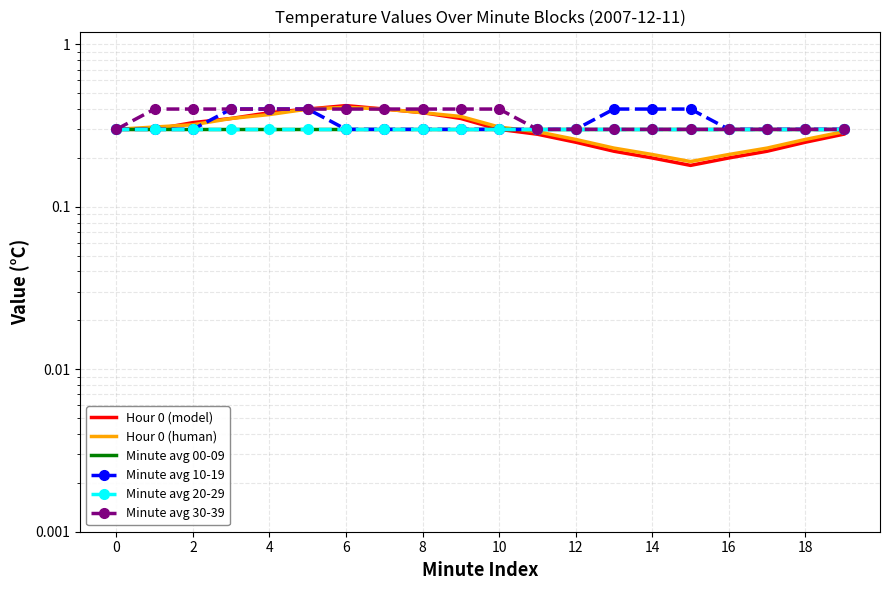

How many lines are shown in the chart?

6